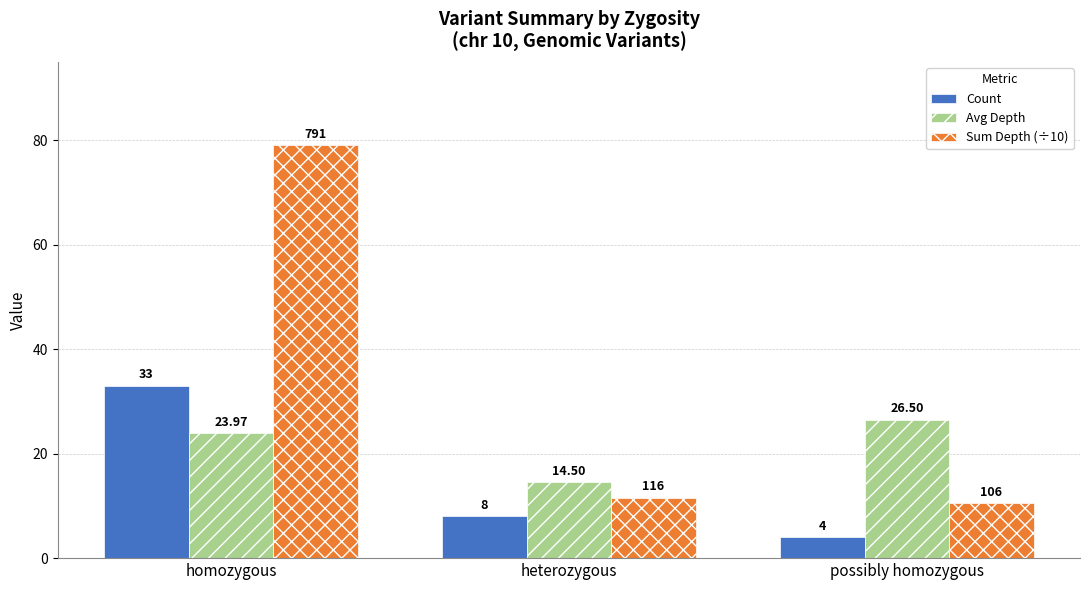

What is the value of the Count bar at the 1st from the left?

33.0